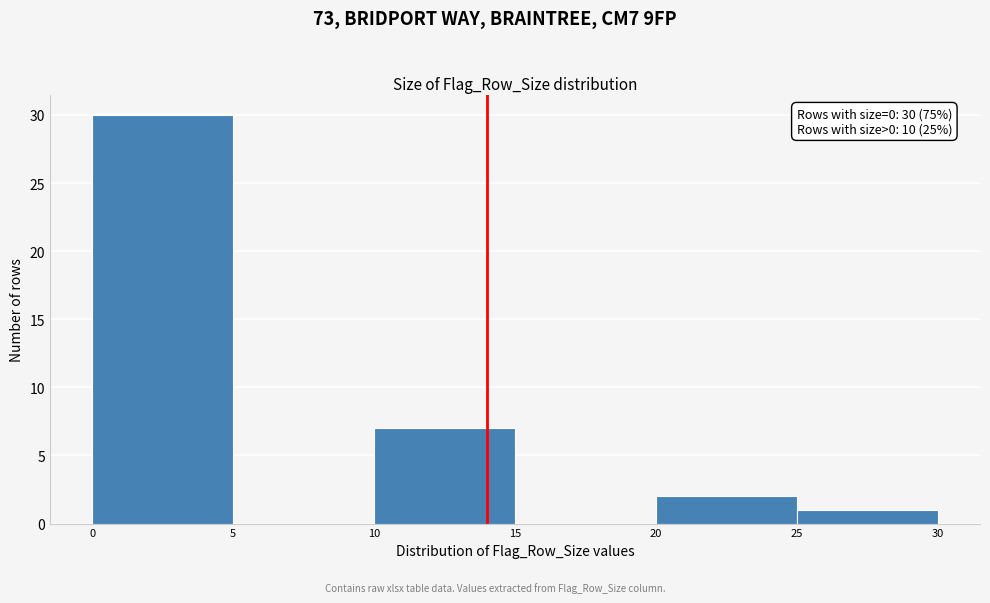

Which range on the x-axis has the tallest bar?

0 to 5